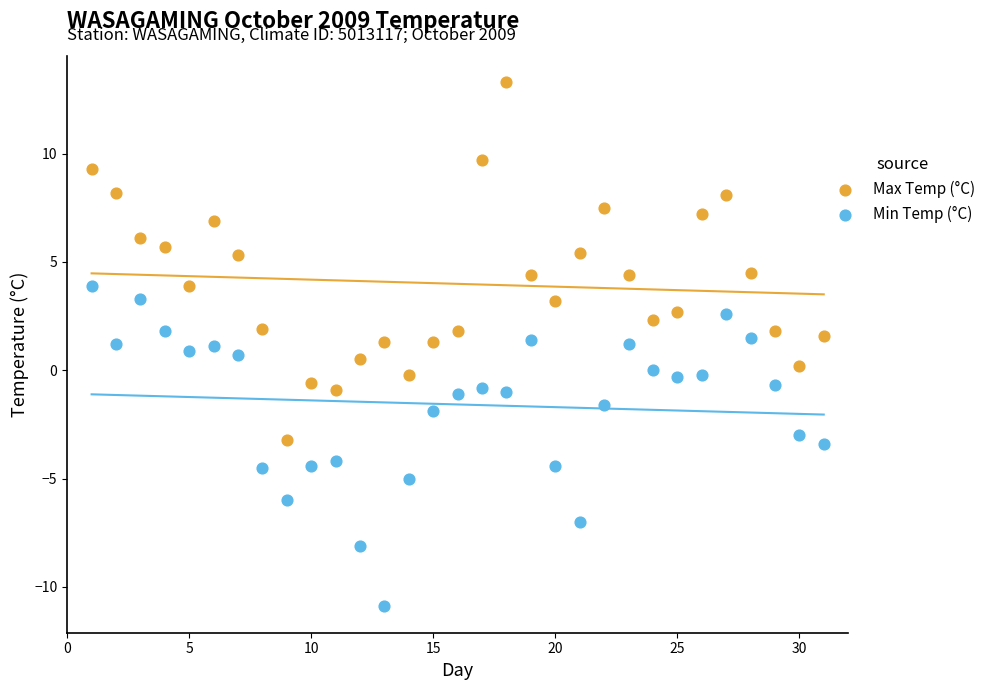

What are all the series names shown in the legend?

Max Temp (°C), Min Temp (°C)